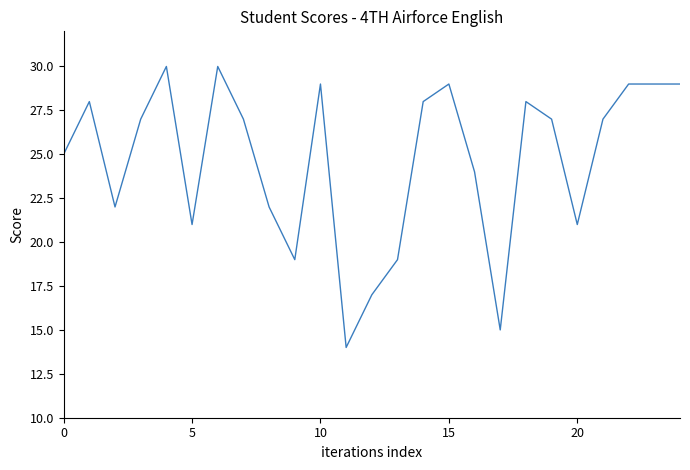

What is the minimum value shown in the chart?

14